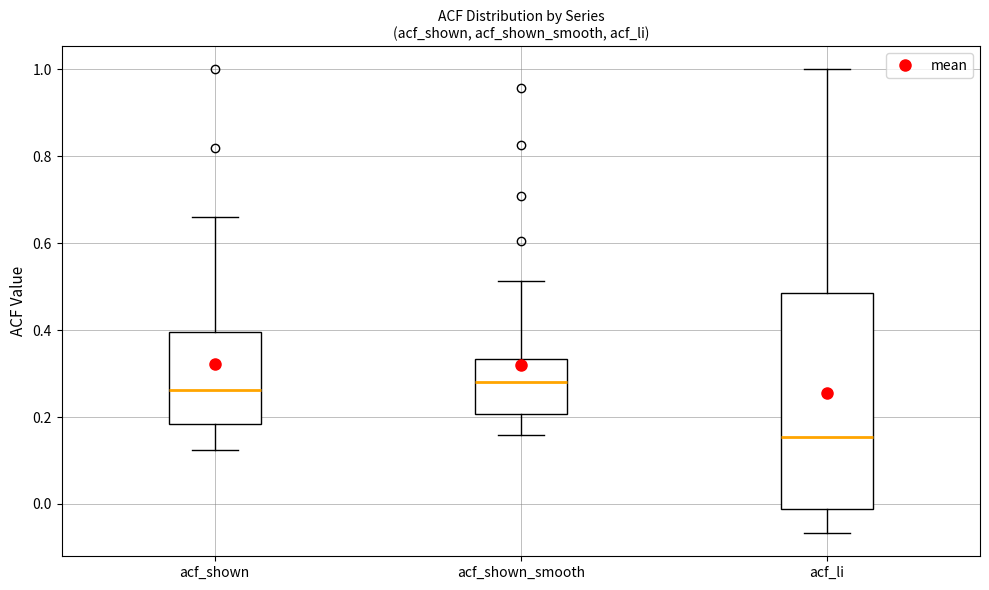

Which box is the tallest, from its lower edge to its upper edge?

acf_li